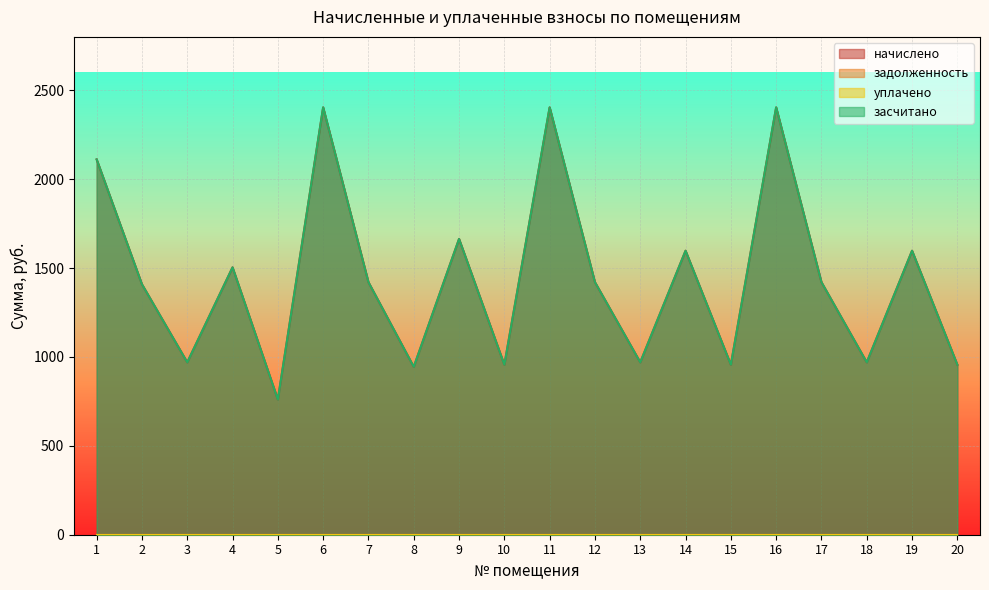

Which category has the lowest value across all series?

5